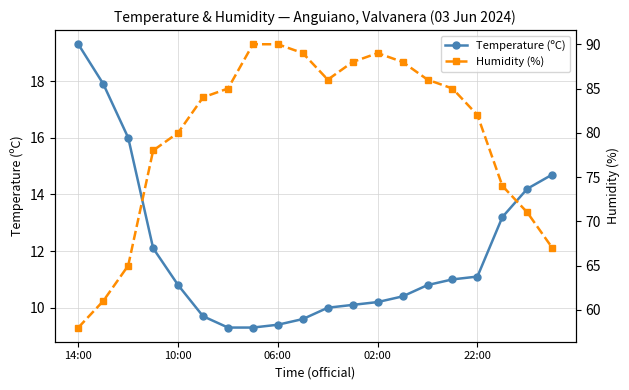

Which category has the highest value in the Temperature (ºC) series?

14:00